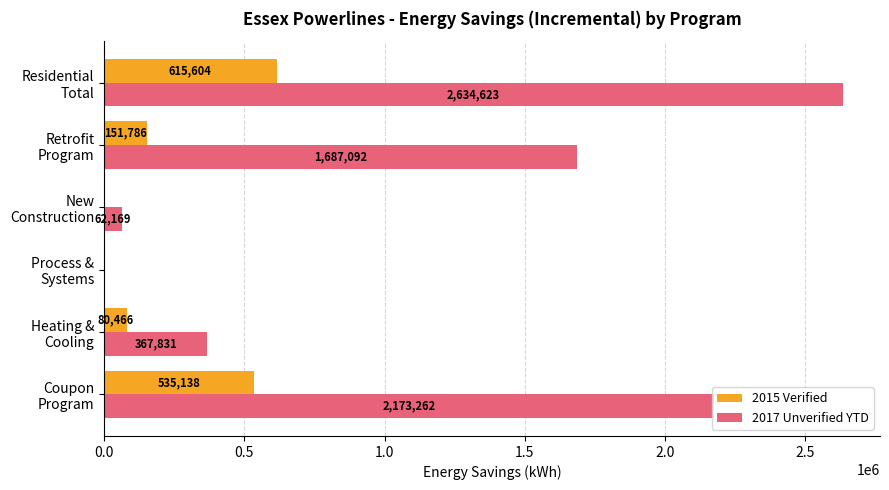

Which series has the largest total across all categories?

2017 Unverified YTD